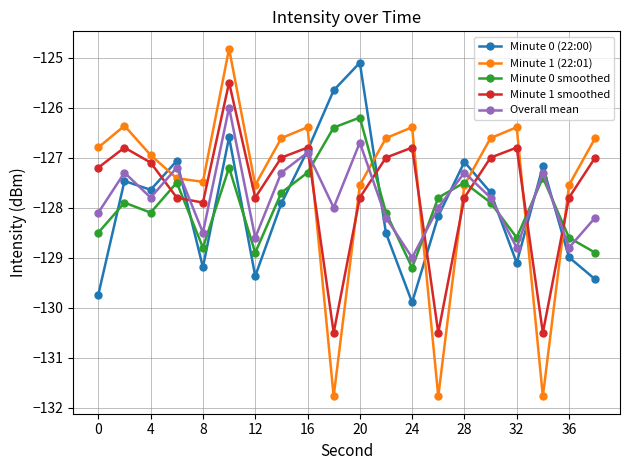

True or false: Minute 0 smoothed has more than 1 points higher than both neighbors.

True